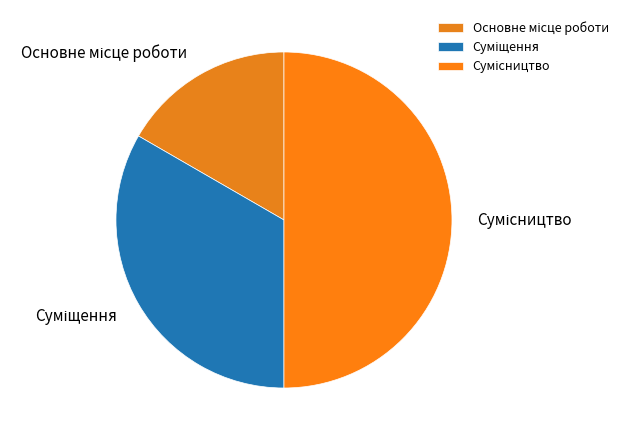

Count the number of slices in the pie.

3